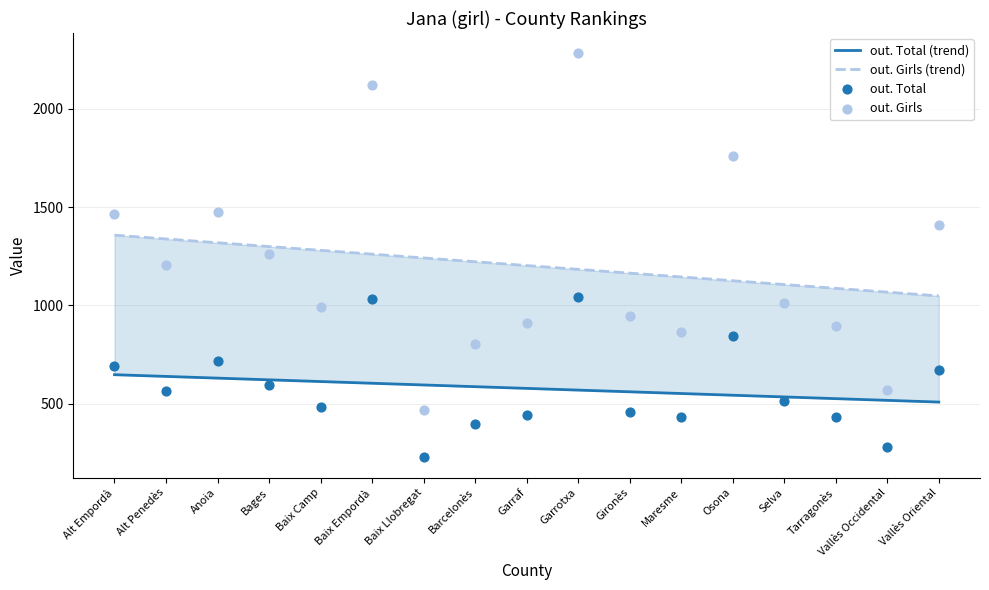

Which series has the largest total across all categories?

out. Girls (trend)